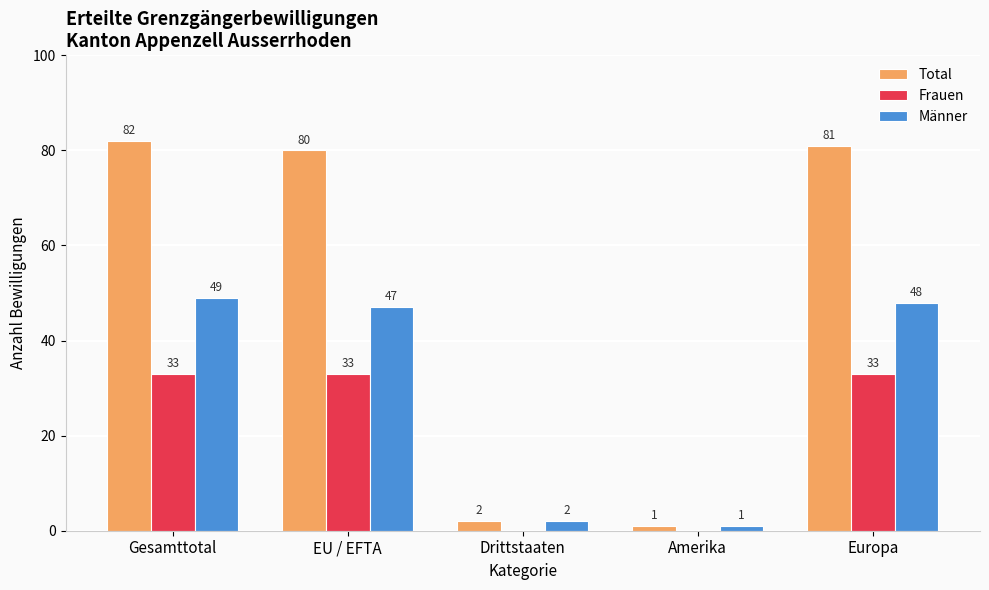

Is it true that Frauen equals 33 at Europa?

True